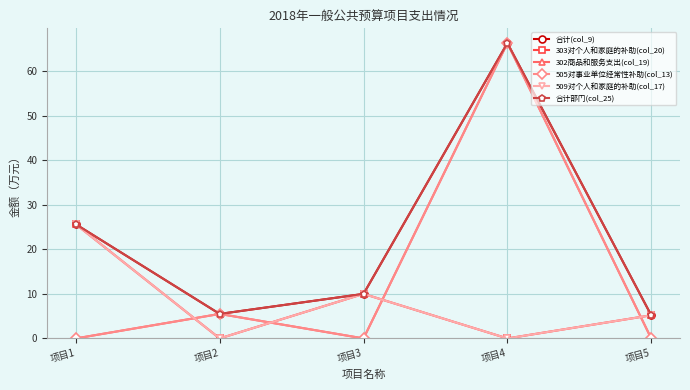

Which series ends up on top after the final intersection of 302商品和服务支出(col_19) and 303对个人和家庭的补助(col_20)?

303对个人和家庭的补助(col_20)